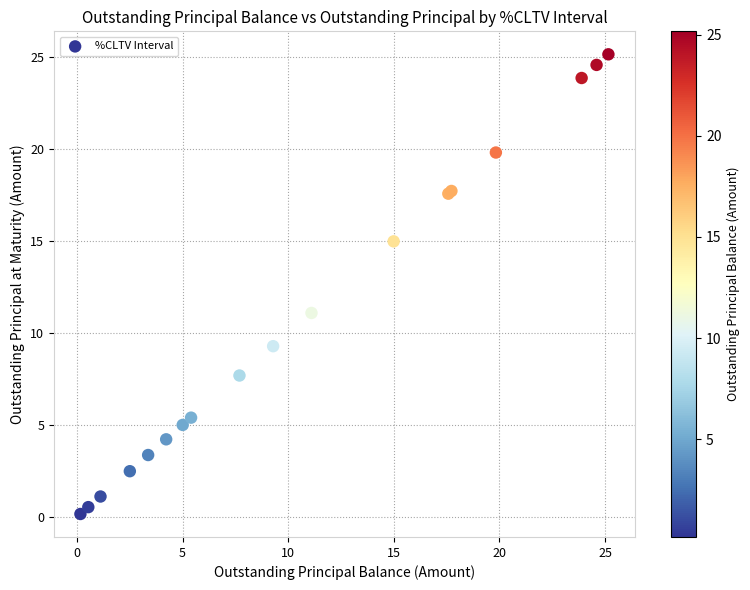

What Y value in the scatter plot is closest to 12?

11.1